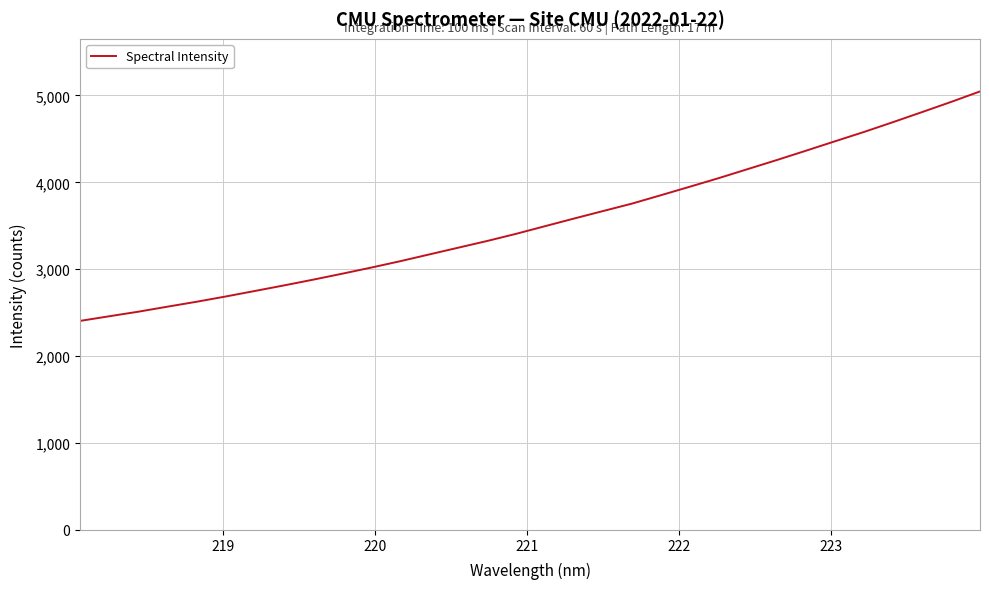

What is the sum of all values?

113542.8